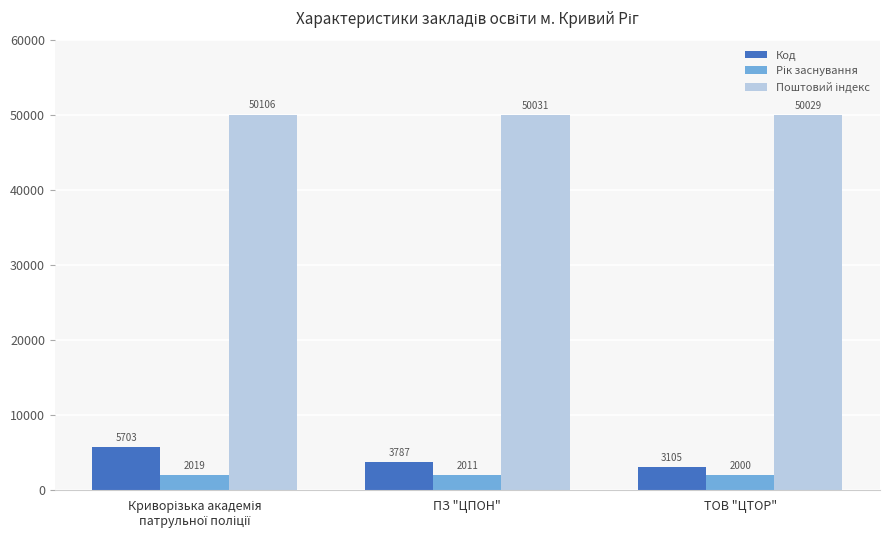

Where is Код nearest to the value 4404?

ПЗ "ЦПОН"